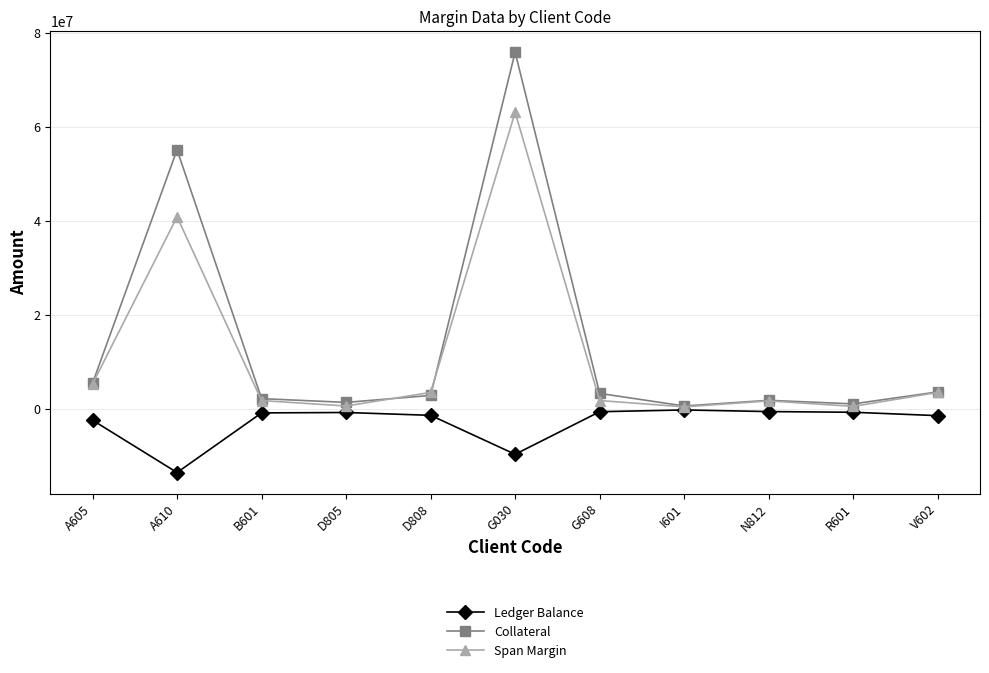

Where does the Ledger Balance series first go above -819184?

D805